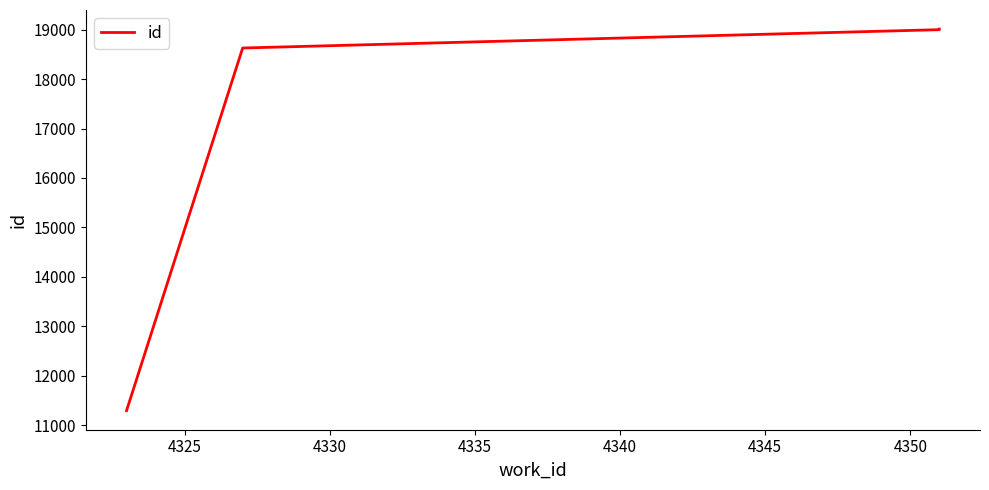

How many lines are shown in the chart?

1